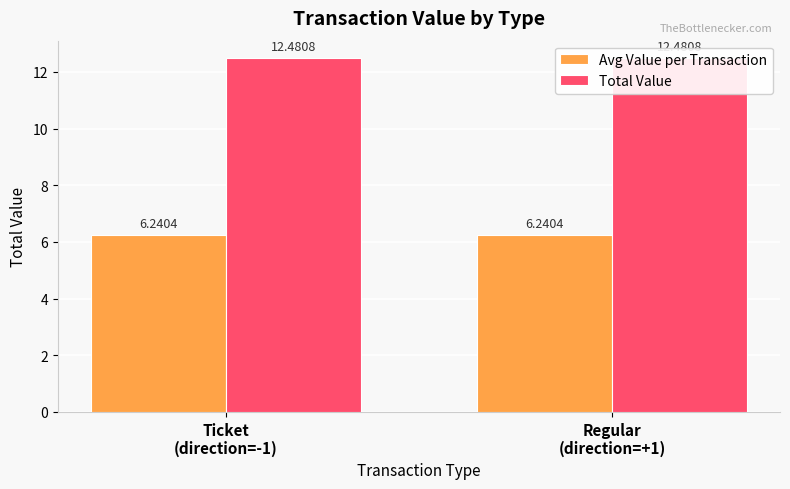

Between Ticket
(direction=-1) and Regular
(direction=+1), which series saw the biggest shift?

Avg Value per Transaction